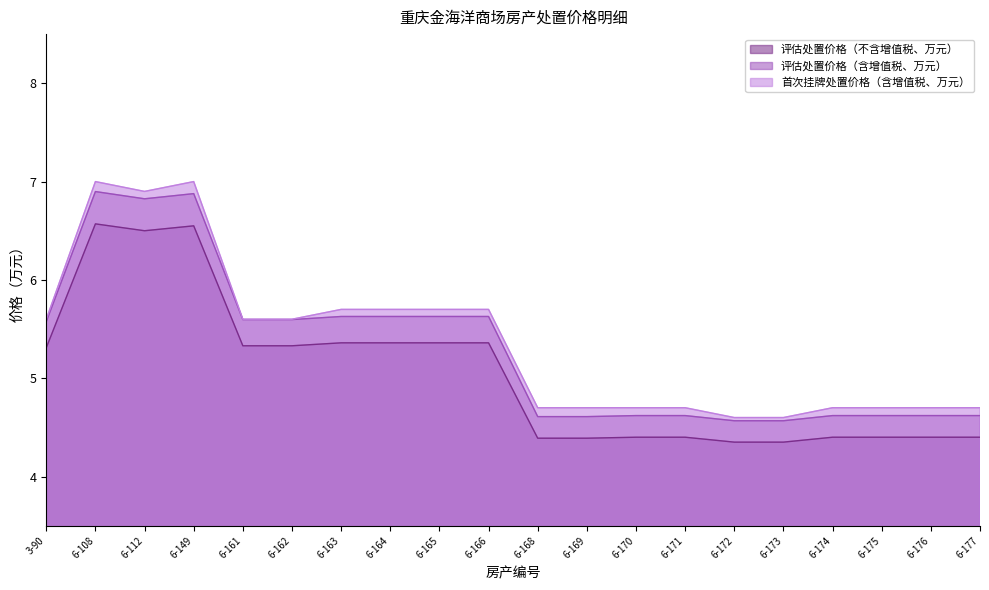

True or false: 评估处置价格（不含增值税、万元） and 评估处置价格（含增值税、万元） cross at least once.

False